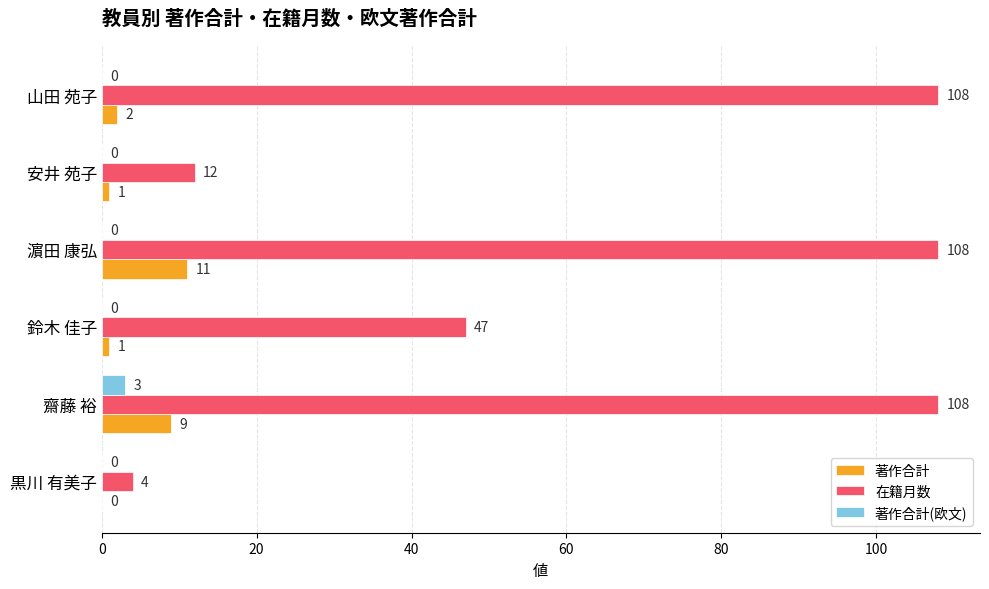

Which series has the largest total across all categories?

在籍月数